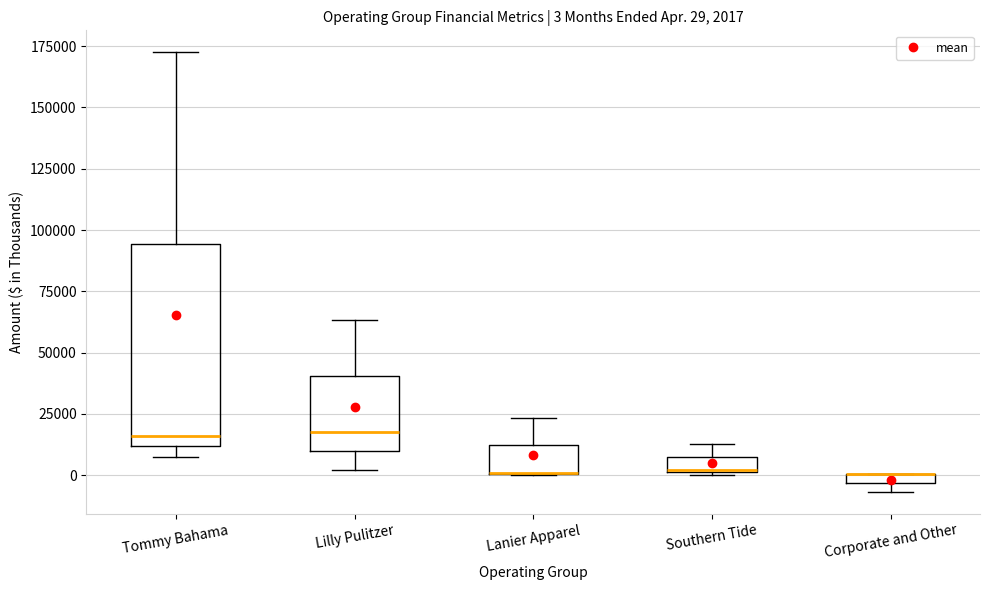

Which box is the tallest, from its lower edge to its upper edge?

Tommy Bahama